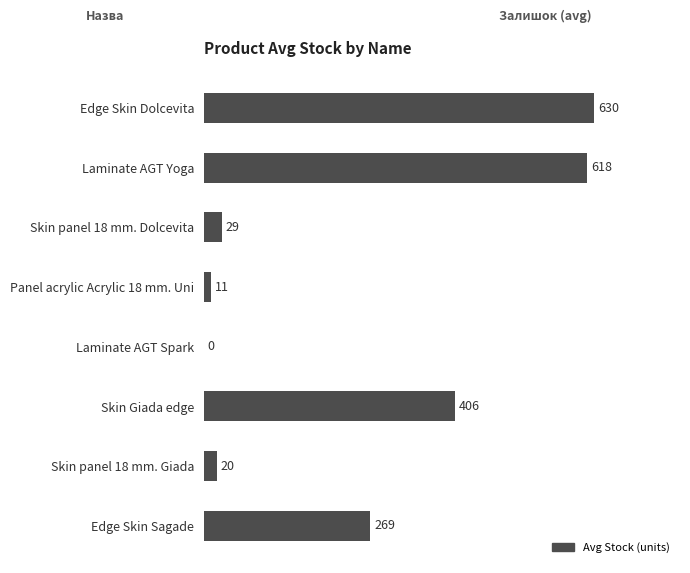

Is it true that the value at Edge Skin Dolcevita is 896.7?

False